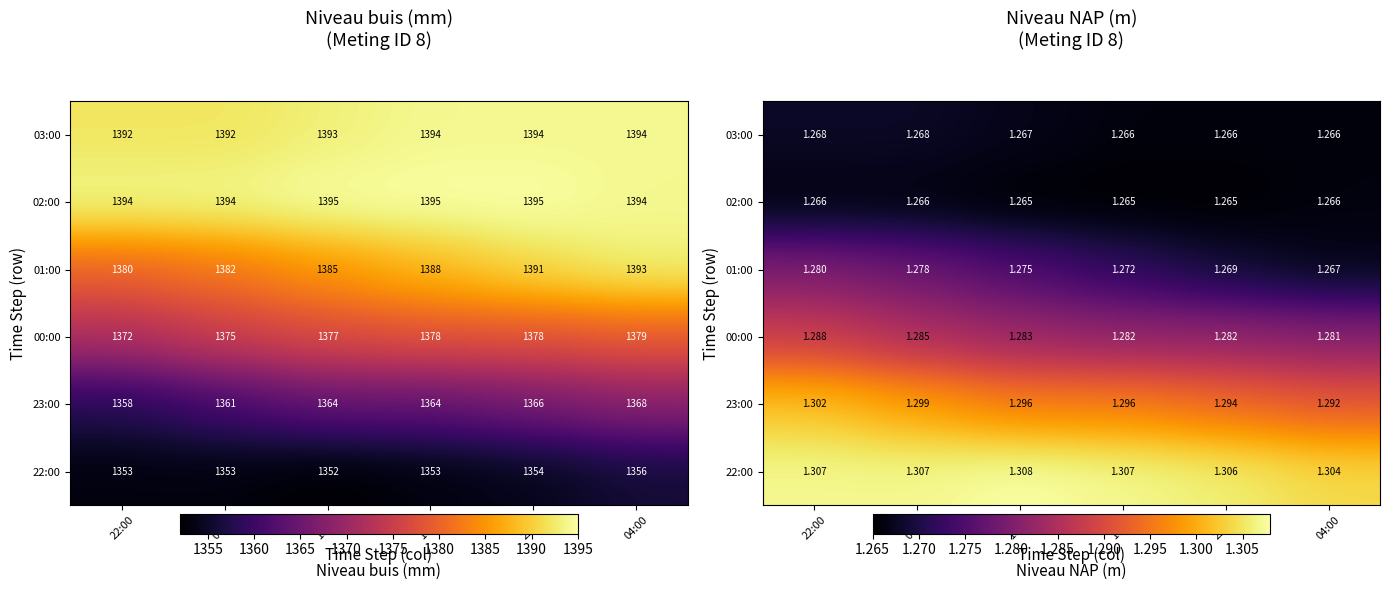

What is the total value across all series at 04:00?

7.7